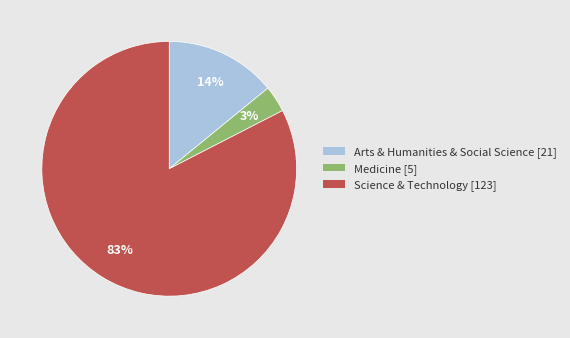

Count the number of slices in the pie.

3